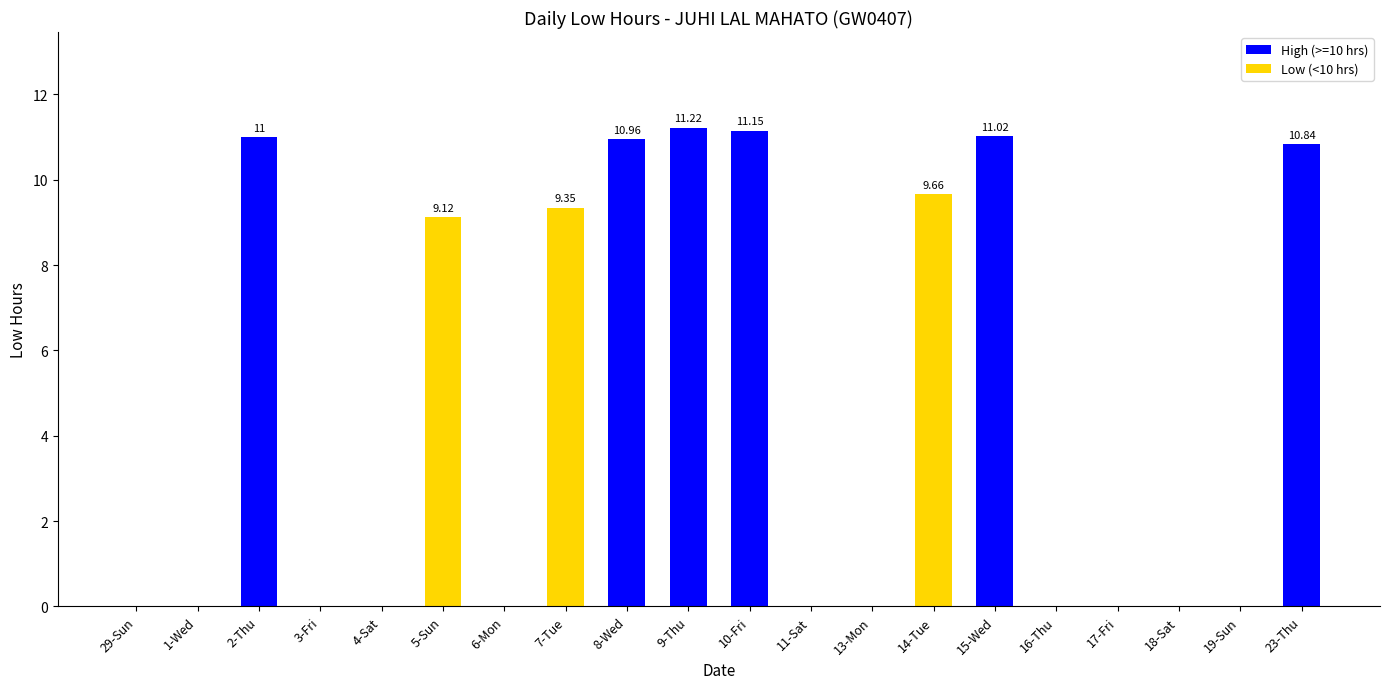

Which has a higher value, 5-Sun or 23-Thu?

23-Thu